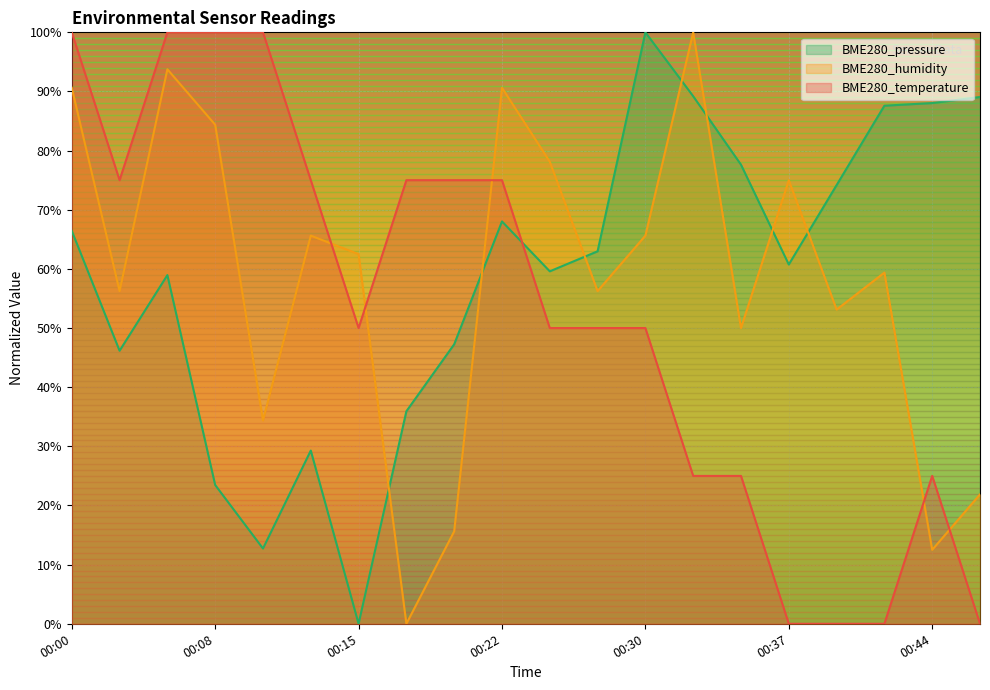

What is the value of the BME280_humidity point at the 12th from the left?

0.6